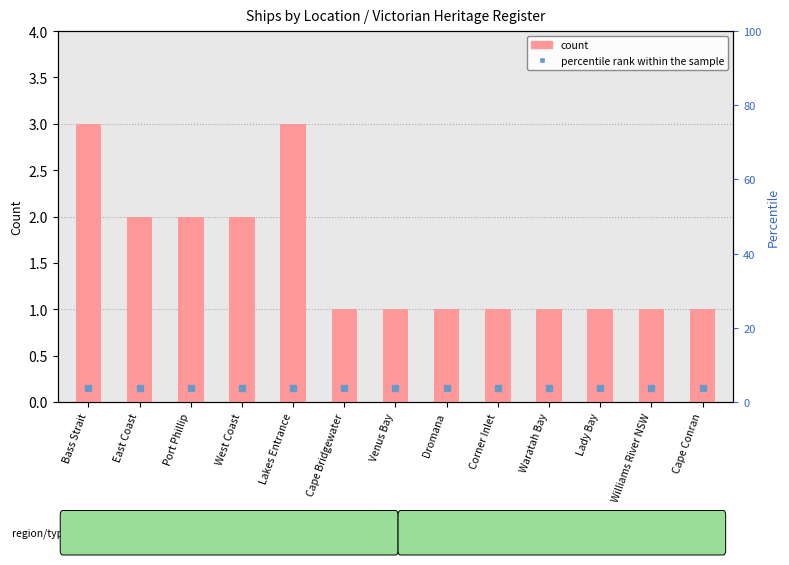

Rank the categories by value from highest to lowest.

Bass Strait, Lakes Entrance, East Coast, Port Phillip, West Coast, Cape Bridgewater, Venus Bay, Dromana, Corner Inlet, Waratah Bay, Lady Bay, Williams River NSW, Cape Conran